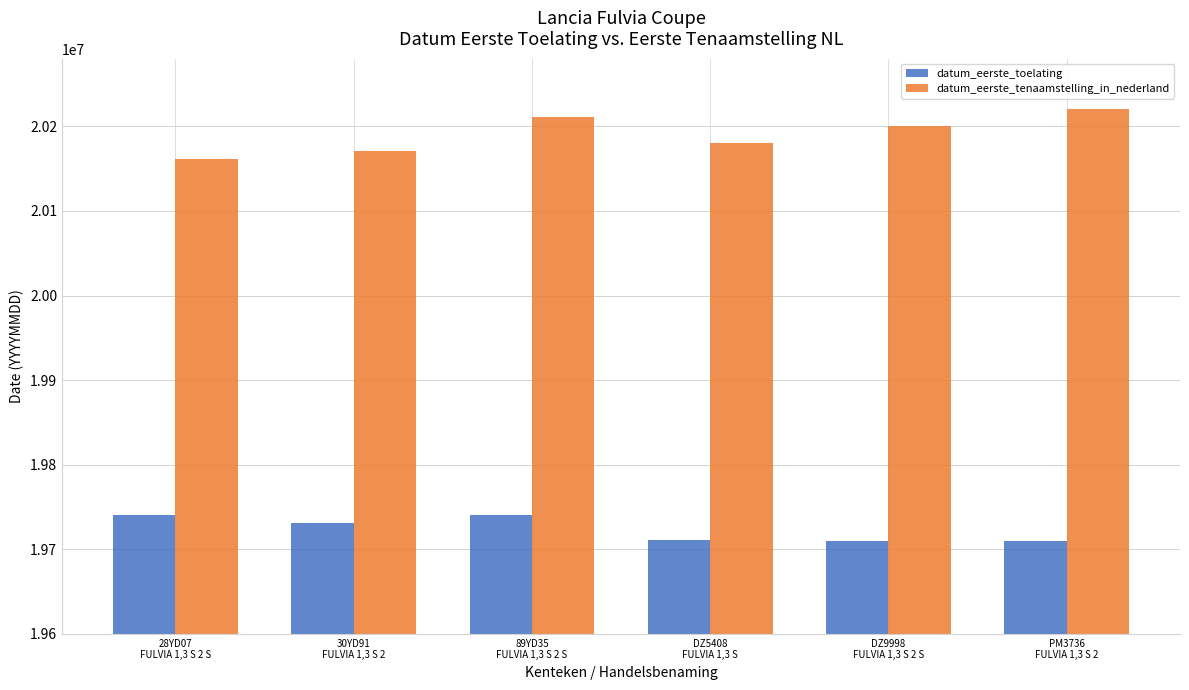

Which series has the largest total across all categories?

datum_eerste_tenaamstelling_in_nederland